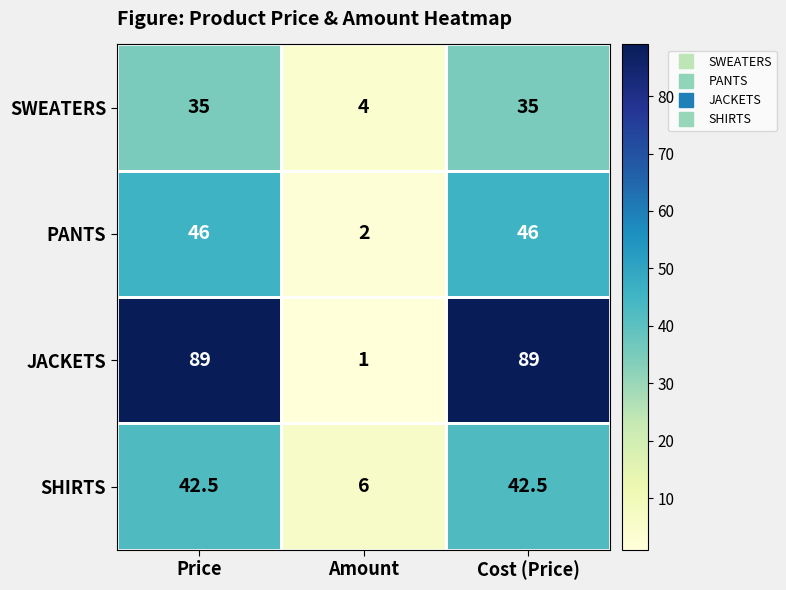

Is the value of SHIRTS at Amount greater than the value of JACKETS at Amount?

Yes